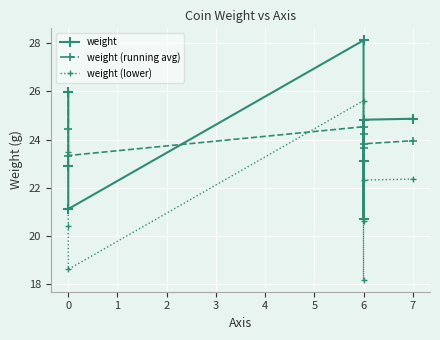

Count the number of data series in this chart.

3